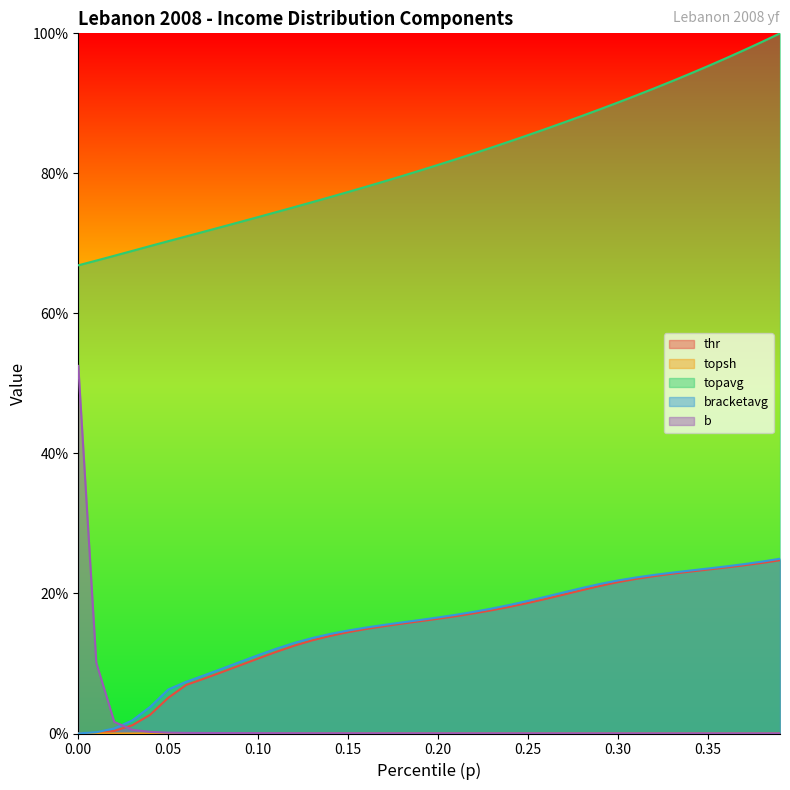

What is the sum of all b values?

0.7